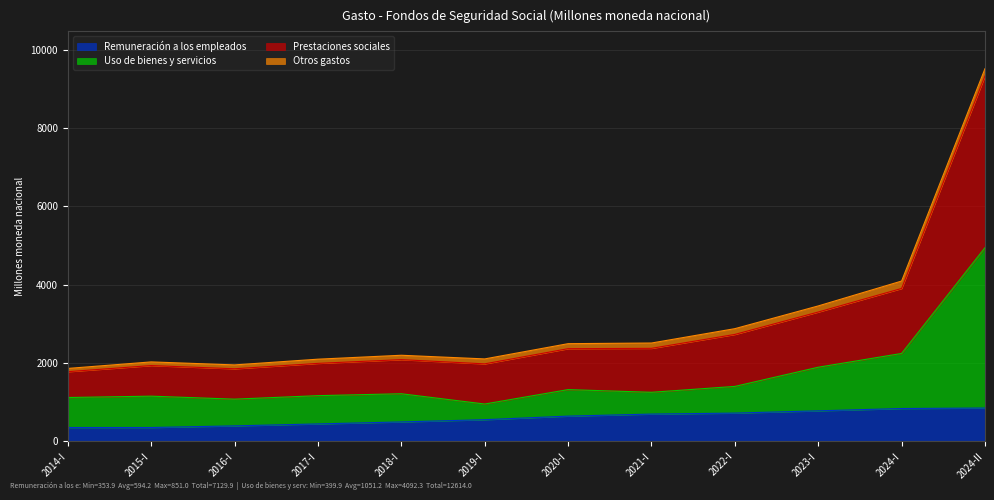

How many lines are shown in the chart?

4